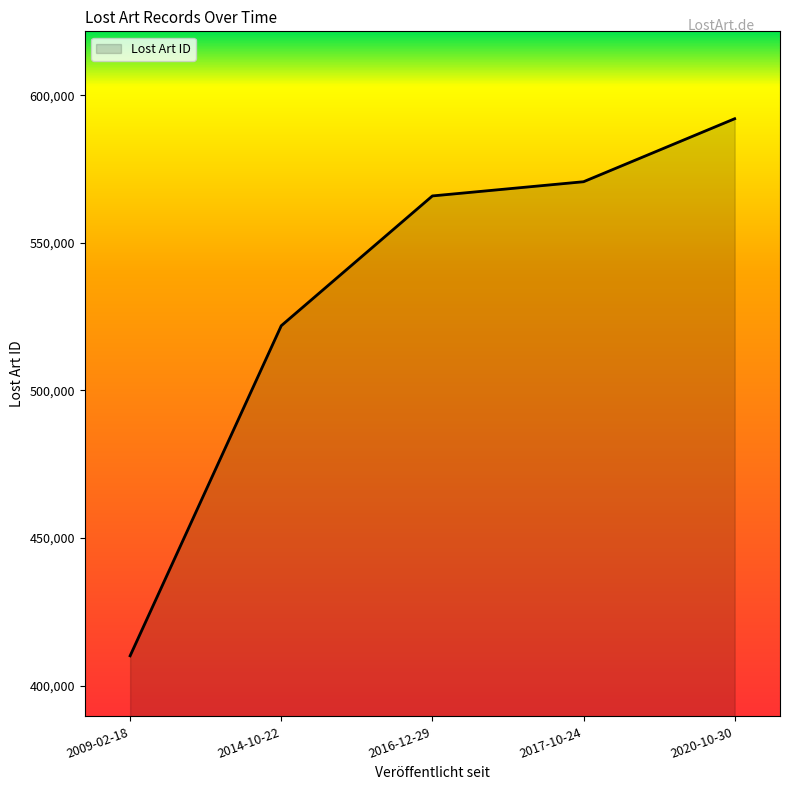

What position from the right is 2009-02-18?

5